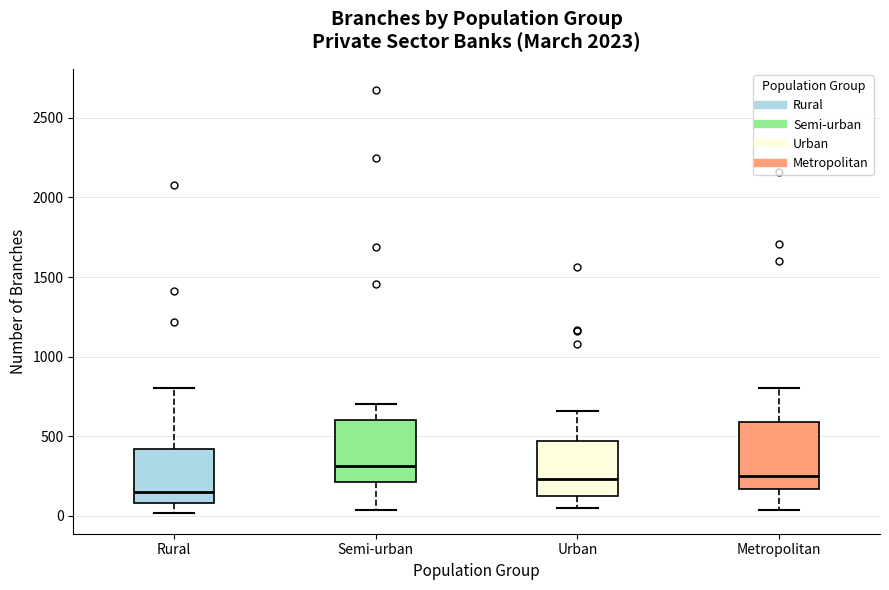

Reading left to right, read every box against the y-axis: the position of its median line, the range the box covers, and the ends of its whiskers. The values are not printed on the chart, so give them approximately, as read against the axis.

Rural: median 150, box 100 to 400, whiskers 0 to 800
Semi-urban: median 300, box 200 to 600, whiskers 50 to 700
Urban: median 250, box 100 to 450, whiskers 50 to 650
Metropolitan: median 250, box 150 to 600, whiskers 50 to 800